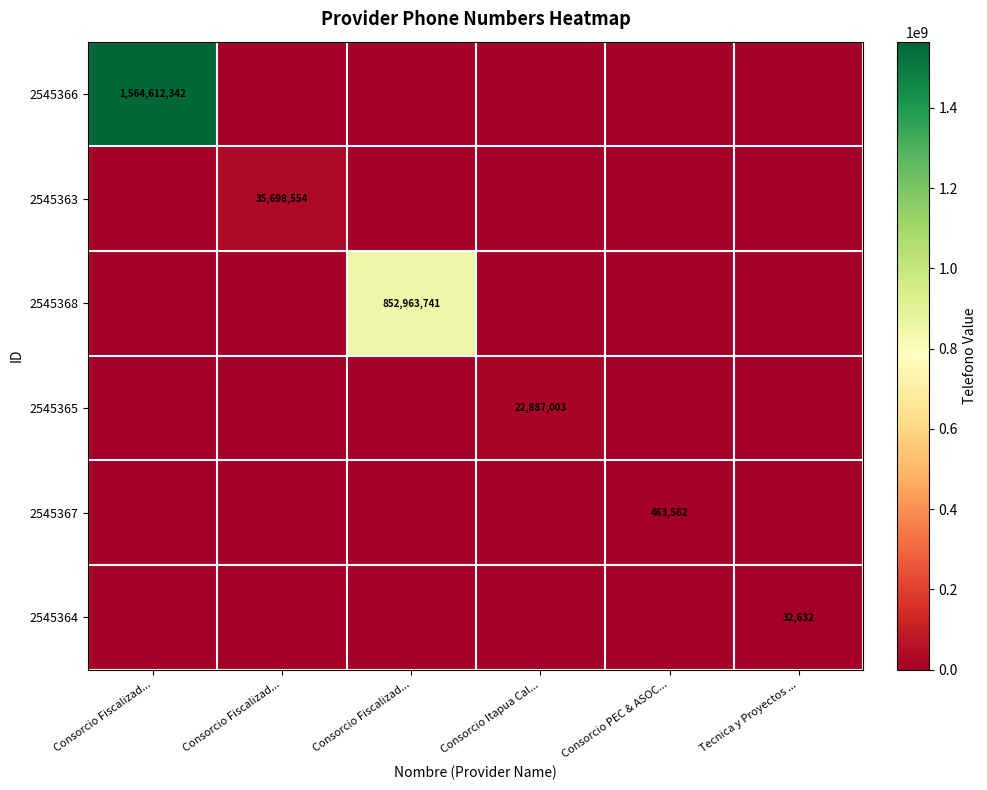

What is the spread (max minus min) of values at Consorcio Fiscalizad...?

1564612342